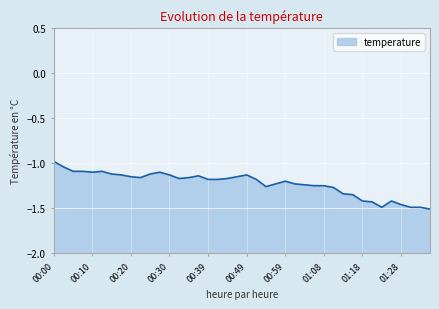

Rank the categories by value from highest to lowest.

00:00, 00:03, 00:05, 00:08, 00:13, 00:10, 00:27, 00:15, 00:25, 00:17, 00:30, 00:49, 00:37, 00:20, 00:47, 00:22, 00:34, 00:32, 00:44, 00:39, 00:42, 00:51, 00:59, 00:56, 01:01, 01:04, 01:06, 01:08, 00:54, 01:11, 01:13, 01:16, 01:18, 01:26, 01:21, 01:28, 01:23, 01:30, 01:33, 01:35